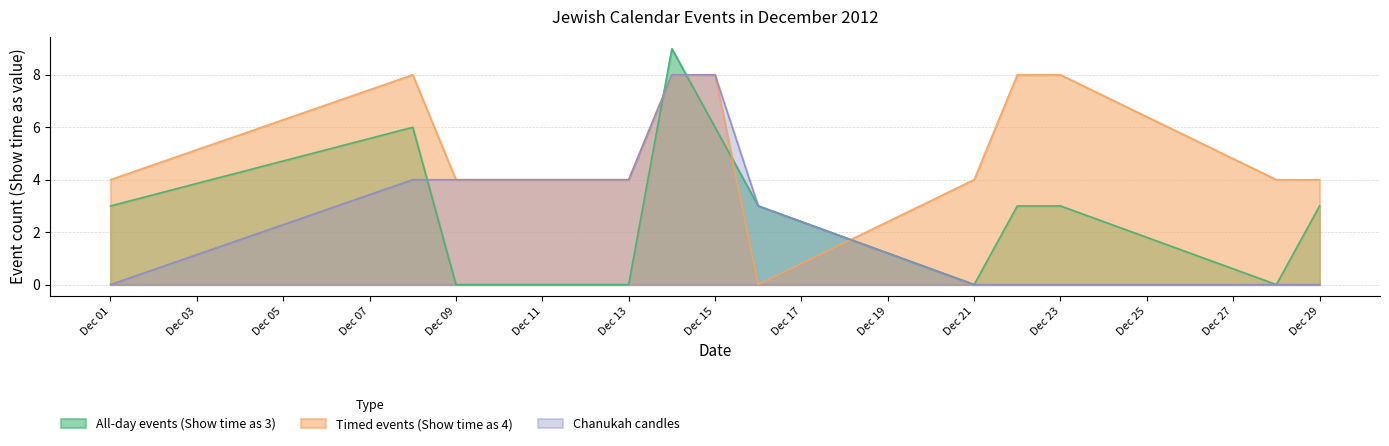

The value of Chanukah candles at Dec 21 is -4. True or false?

False